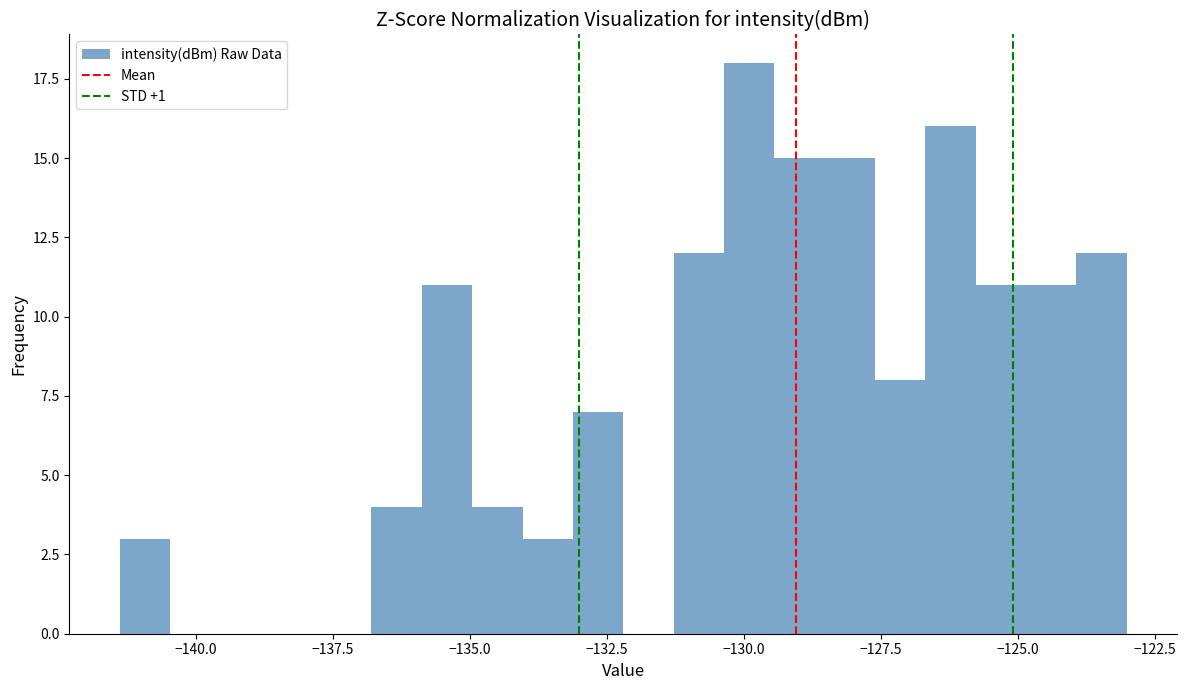

Read against the x-axis, roughly where is the centre of the tallest bar?

-130.0